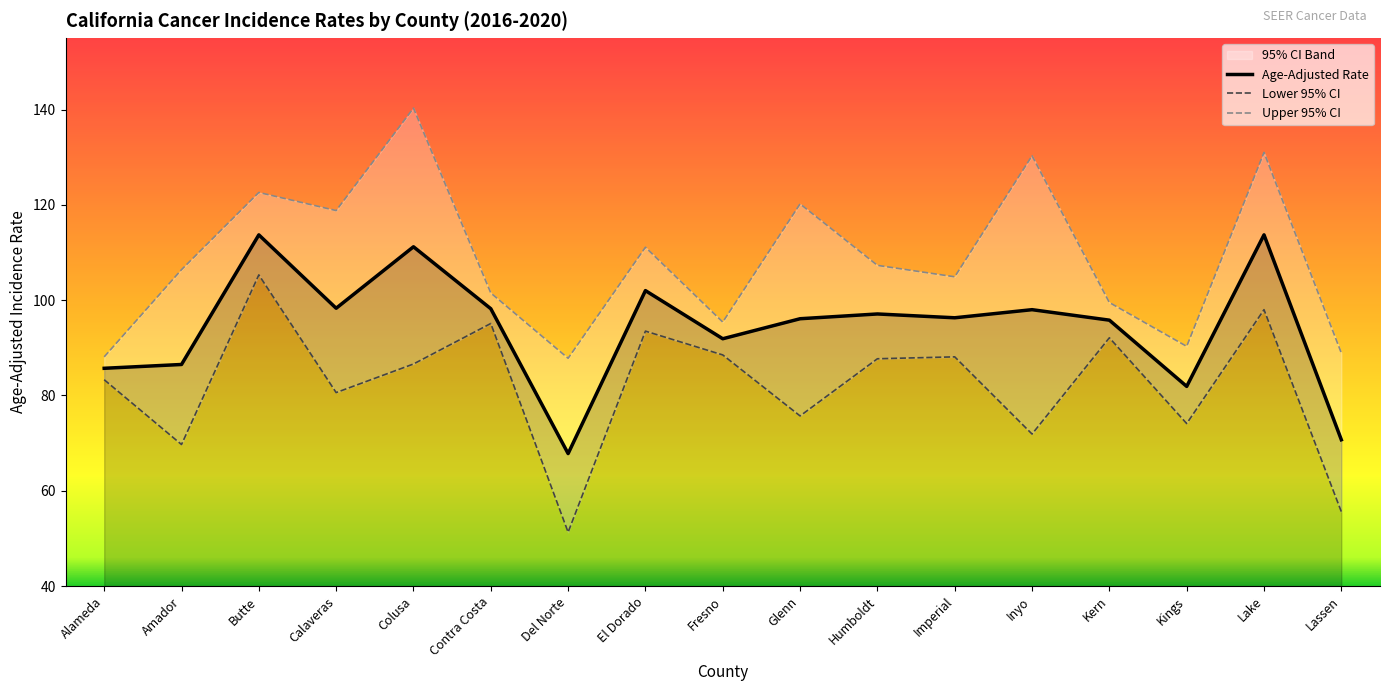

What position from the left is Glenn?

10